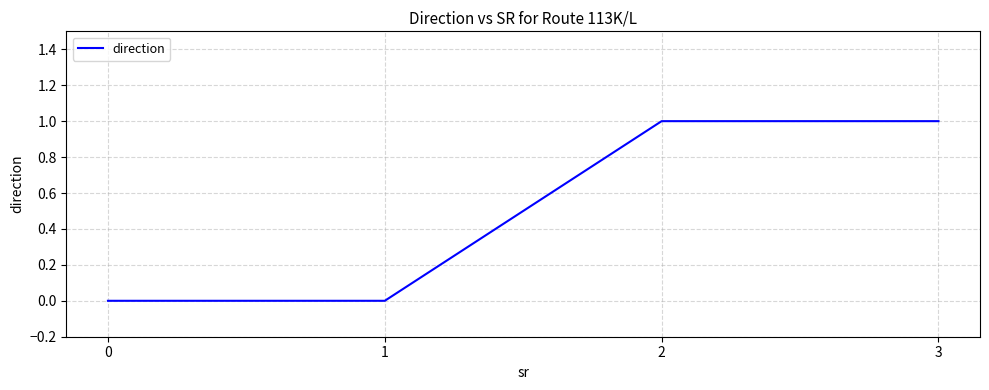

What is the sum of the values at 2 and 1?

1